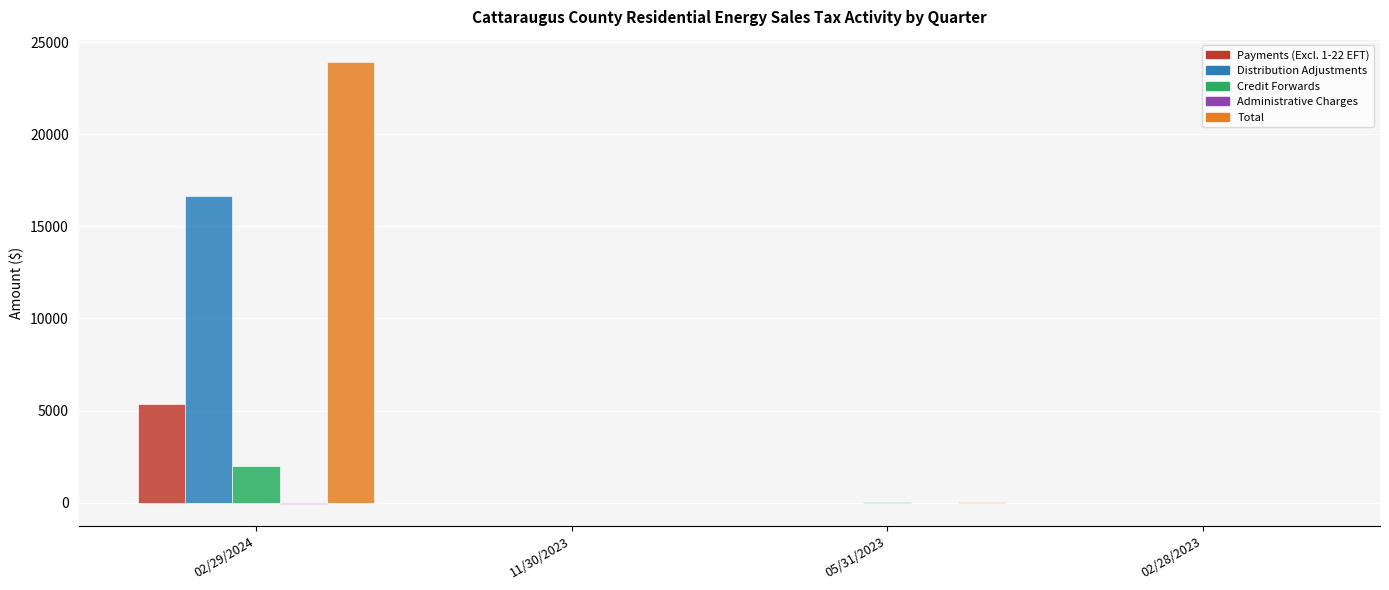

Which series has the largest total across all categories?

Total